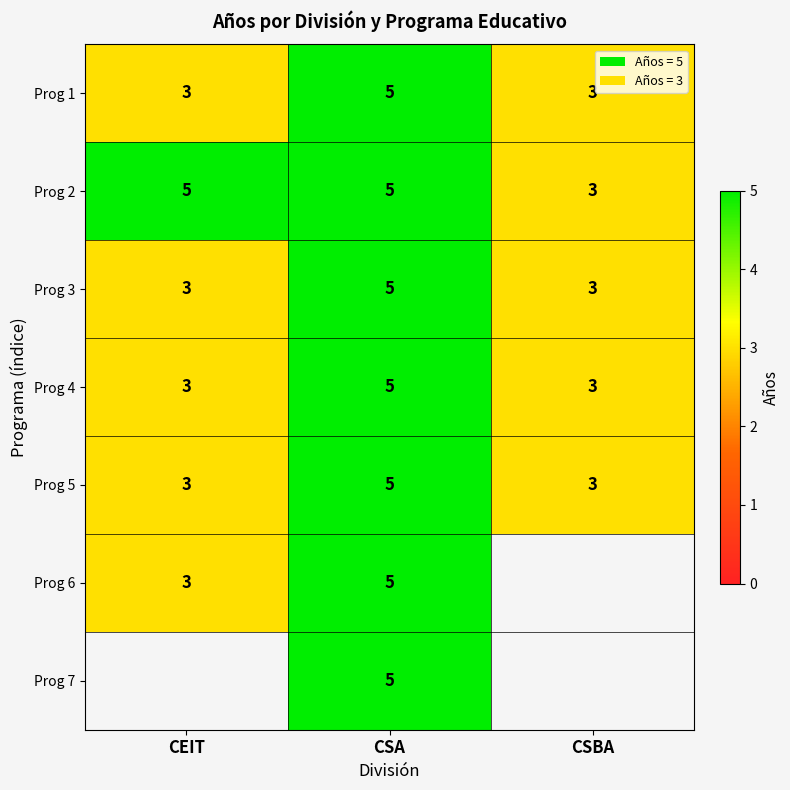

What is the lowest value of the Prog 1 series?

3